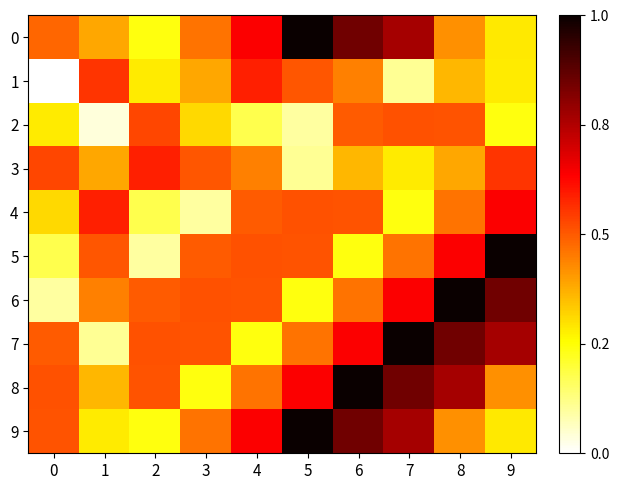

Reading left to right, extract all data points from this chart.

0: 0=-118.4	1=-118.8	2=-119.5	3=-118.5	4=-117.7	5=-116.1	6=-116.8	7=-117.1	8=-118.7	9=-119.3
1: 0=-120.6	1=-118.1	2=-119.3	3=-118.8	4=-117.9	5=-118.3	6=-118.6	7=-120.1	8=-118.9	9=-119.3
2: 0=-119.3	1=-120.4	2=-118.2	3=-119.2	4=-119.8	5=-120.1	6=-118.3	7=-118.3	8=-118.3	9=-119.5
3: 0=-118.2	1=-118.8	2=-117.9	3=-118.3	4=-118.6	5=-120.1	6=-118.9	7=-119.3	8=-118.8	9=-118.1
4: 0=-119.2	1=-117.9	2=-119.8	3=-120.1	4=-118.3	5=-118.3	6=-118.3	7=-119.5	8=-118.5	9=-117.7
5: 0=-119.8	1=-118.3	2=-120.1	3=-118.3	4=-118.3	5=-118.3	6=-119.5	7=-118.5	8=-117.7	9=-116.1
6: 0=-120.1	1=-118.6	2=-118.3	3=-118.3	4=-118.3	5=-119.5	6=-118.5	7=-117.7	8=-116.1	9=-116.8
7: 0=-118.3	1=-120.1	2=-118.3	3=-118.3	4=-119.5	5=-118.5	6=-117.7	7=-116.1	8=-116.8	9=-117.1
8: 0=-118.3	1=-118.9	2=-118.3	3=-119.5	4=-118.5	5=-117.7	6=-116.1	7=-116.8	8=-117.1	9=-118.7
9: 0=-118.3	1=-119.3	2=-119.5	3=-118.5	4=-117.7	5=-116.1	6=-116.8	7=-117.1	8=-118.7	9=-119.3